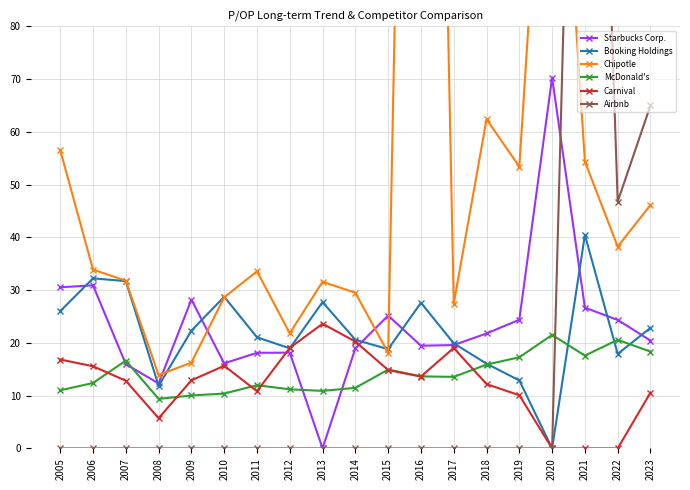

Between which two adjacent categories do Carnival and McDonald's first intersect?

2006 and 2007